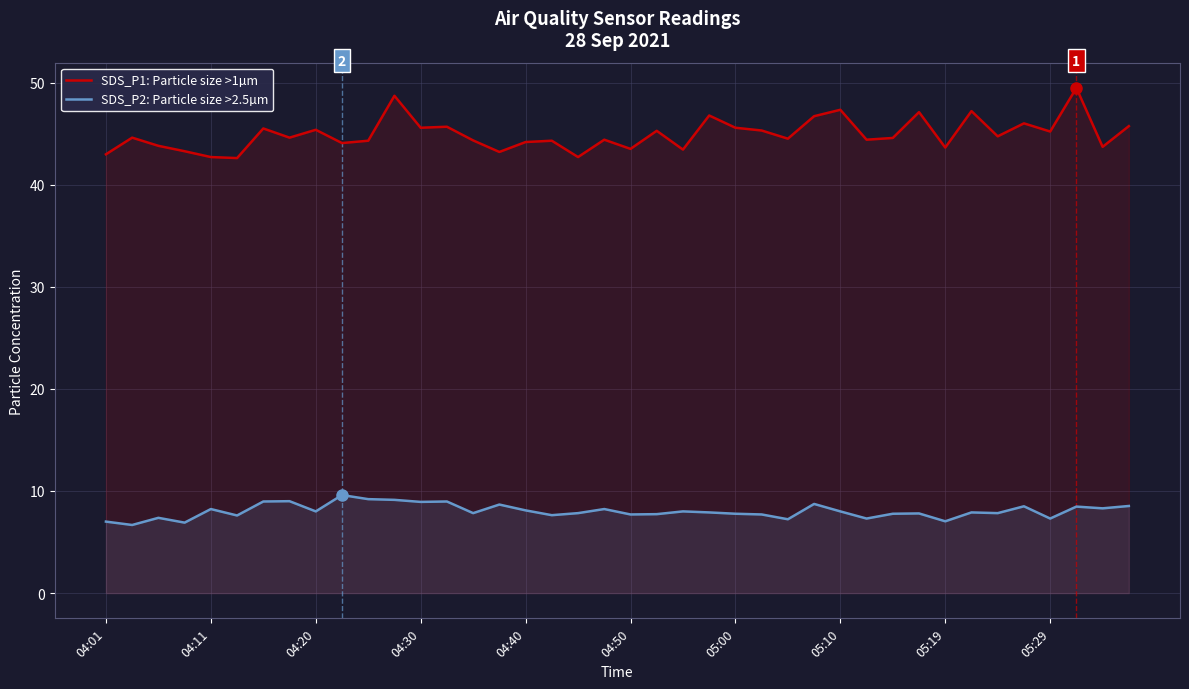

Is it true that SDS_P2: Particle size >2.5µm equals 7.0 at 05:19?

True